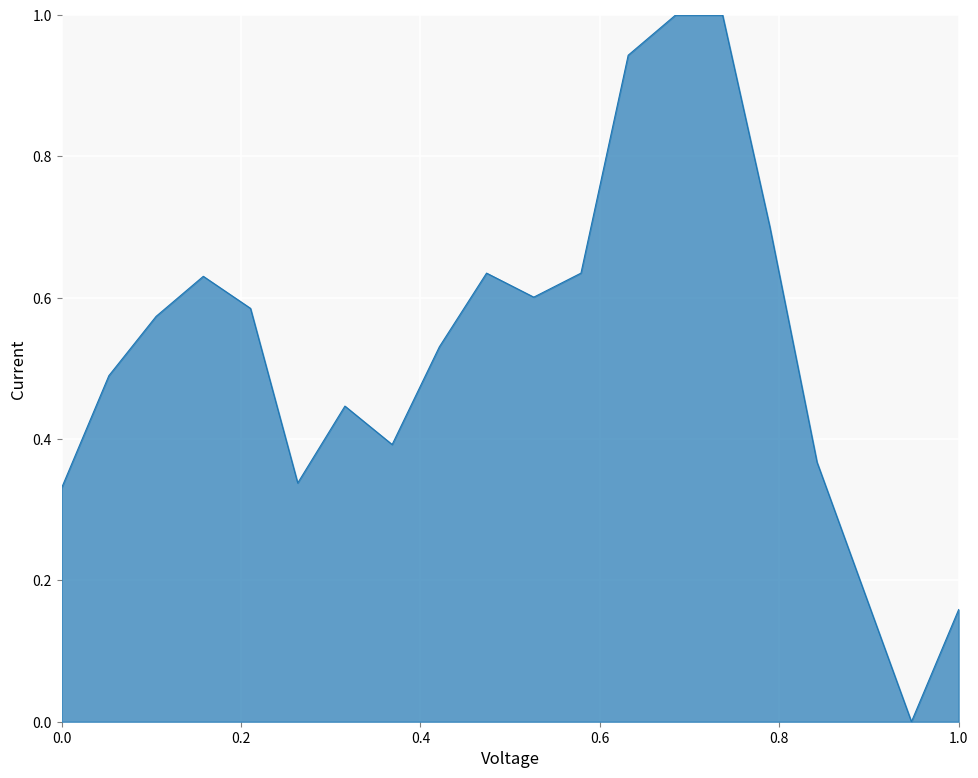

What is the greatest value displayed?

1.0